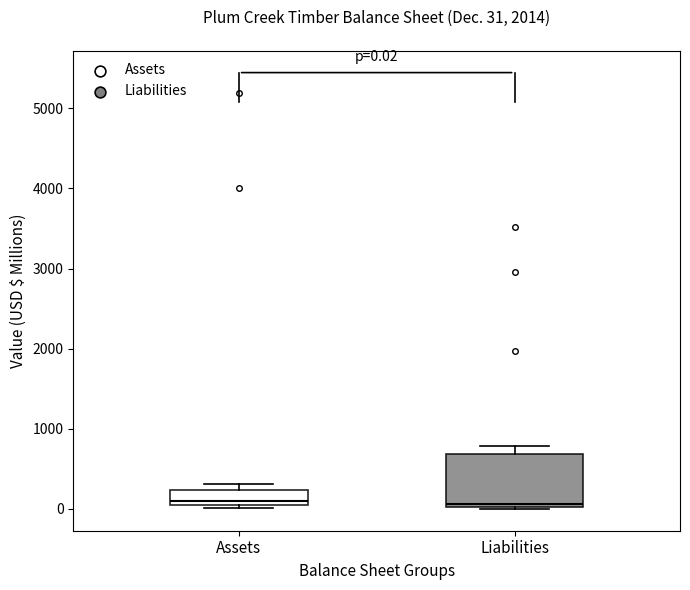

Comparing the boxes themselves (not the whiskers), which one is the tallest?

Liabilities